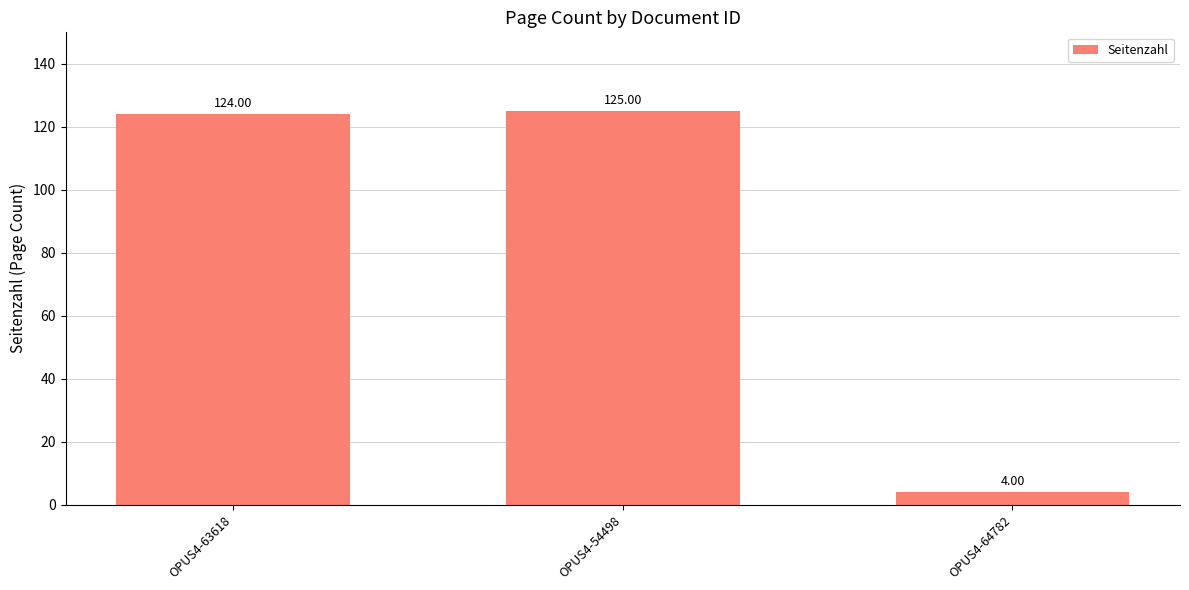

How many series are shown in this chart?

1